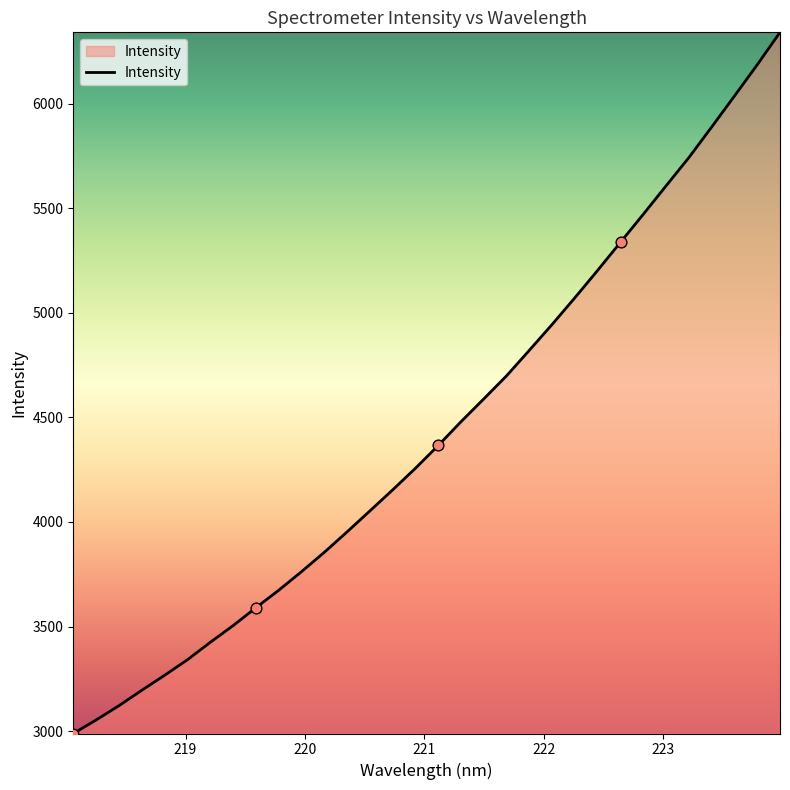

What is the minimum value shown in the chart?

2988.4